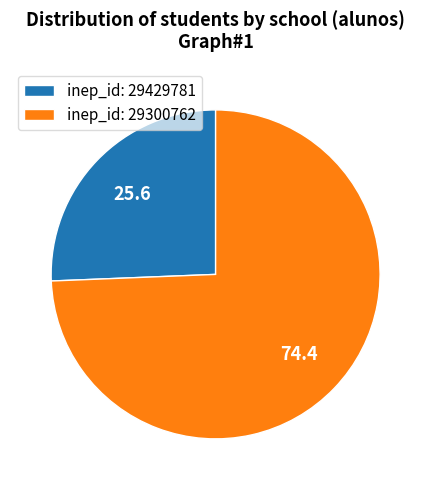

How many segments does this pie chart have?

2